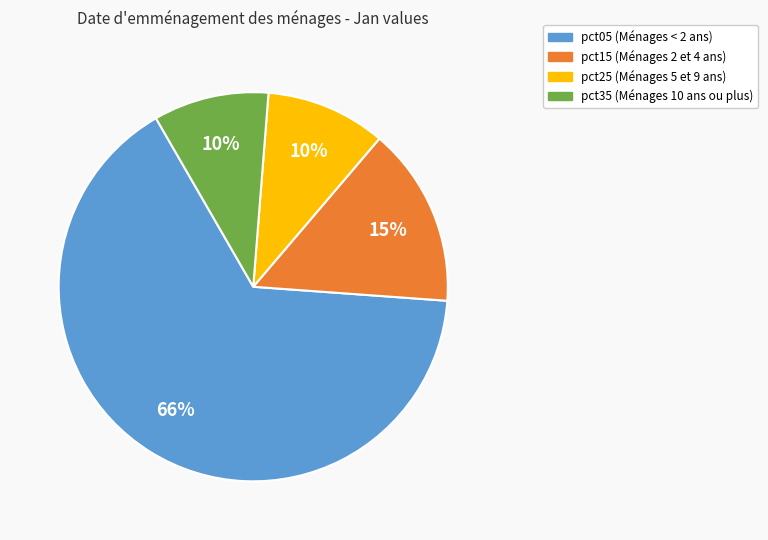

To the nearest percent, what is the average slice percentage?

25%